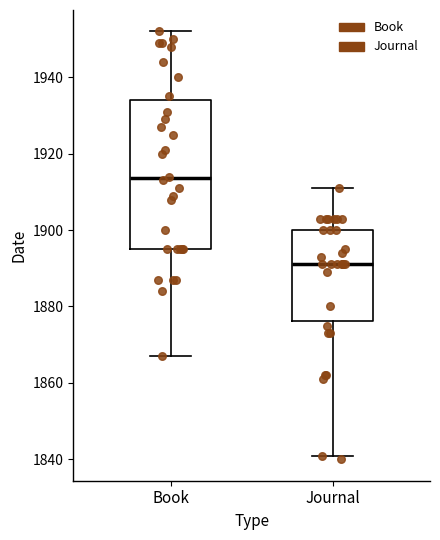

Which box's median line is the highest?

Book